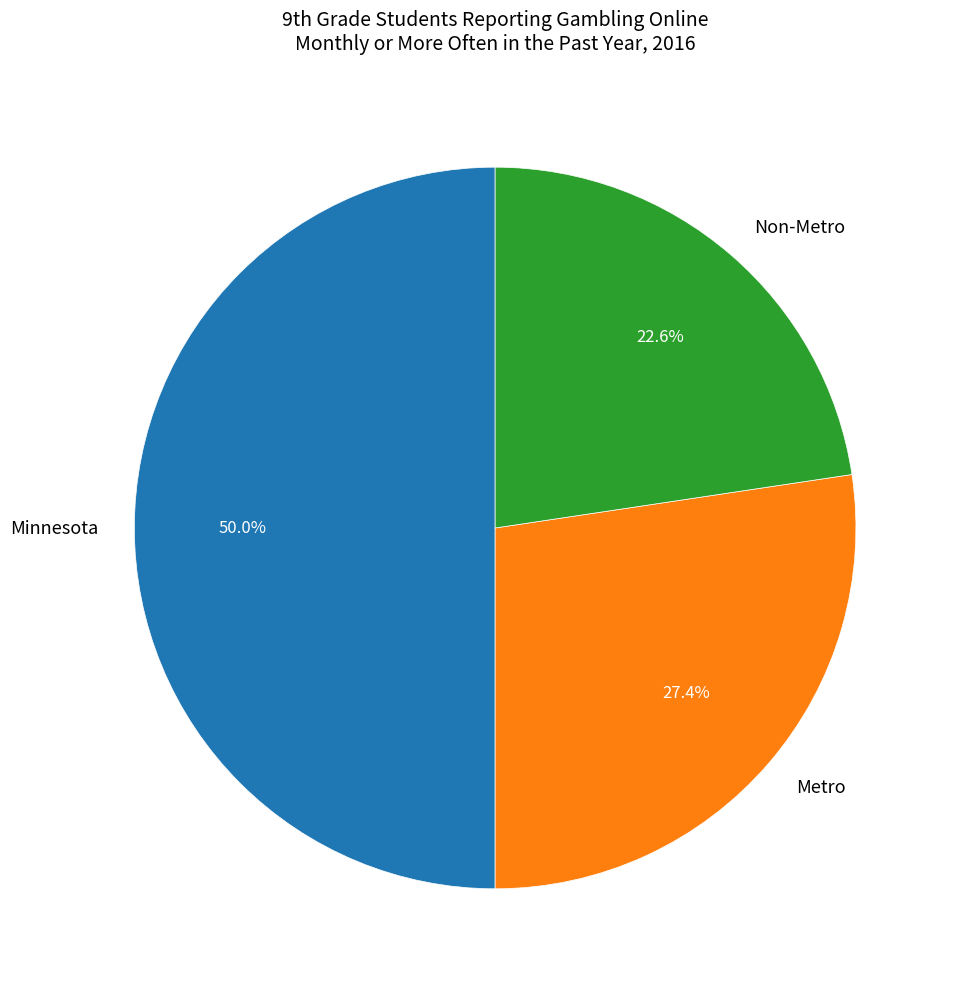

To the nearest percent, what percentage of the pie is Metro?

27%